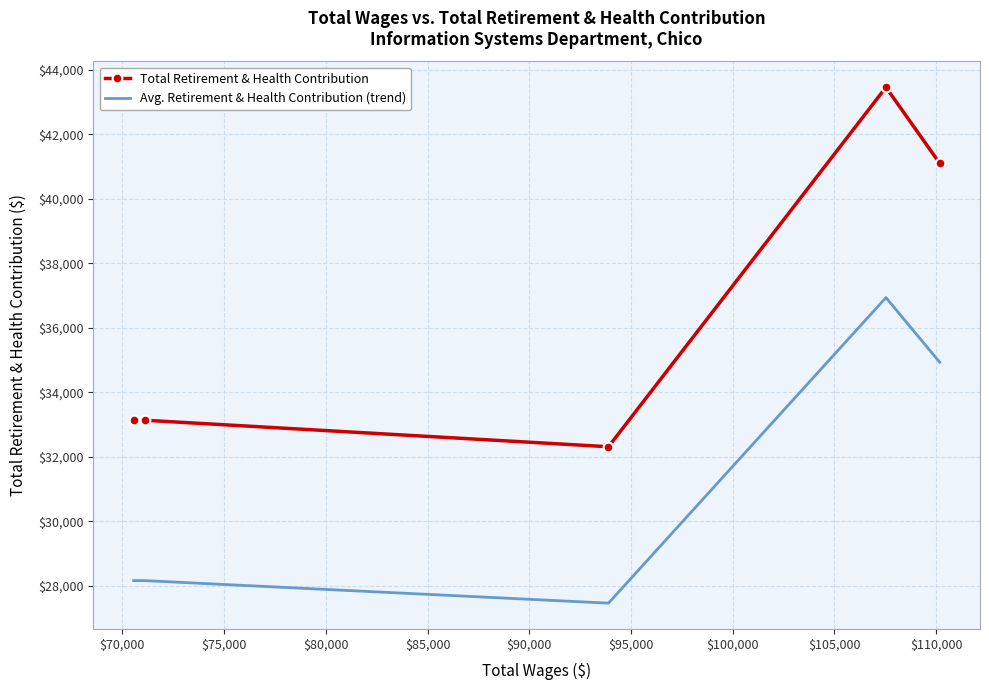

Which series has the largest total across all categories?

Total Retirement & Health Contribution